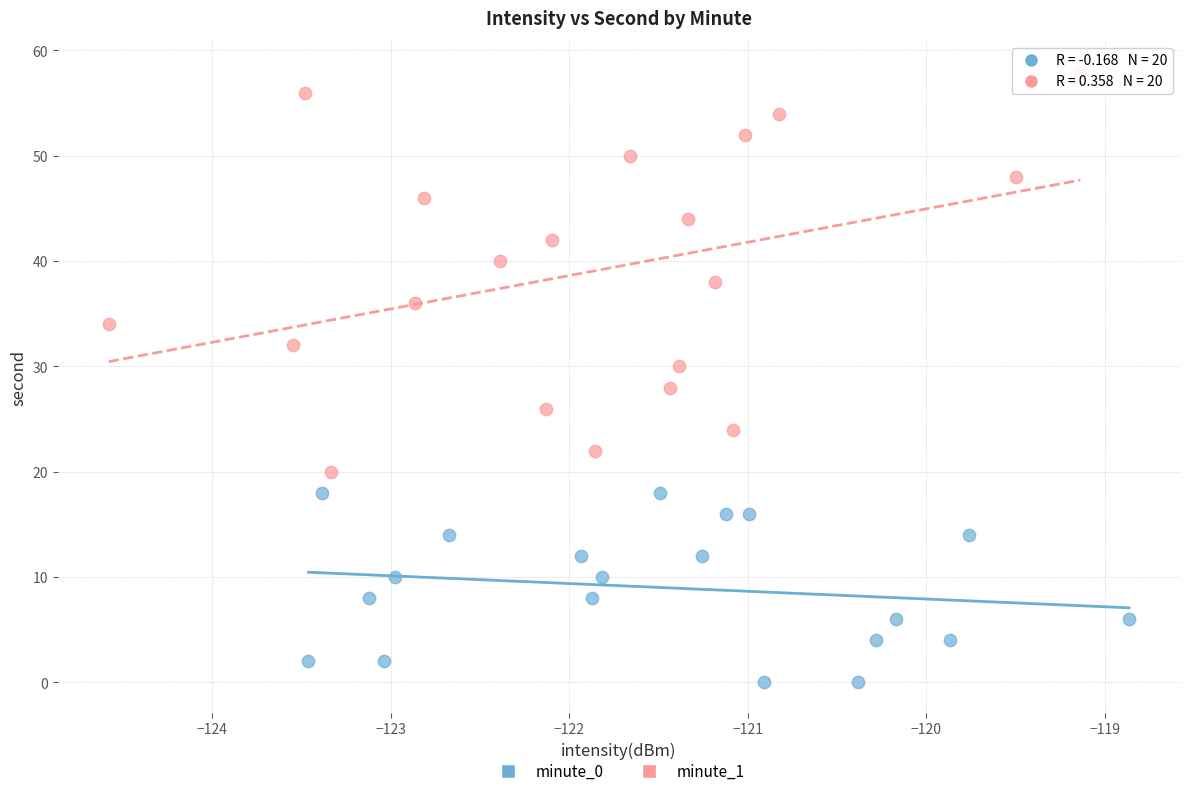

Which series has the largest Y range (max minus min)?

minute_1